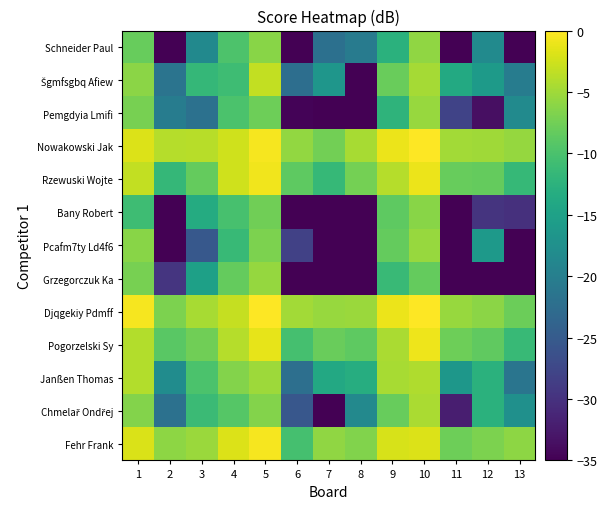

List the series in order of their peak value, lowest first.

Bany Robert, Schneider Paul, Grzegorczuk Ka, Pcafm7ty Ld4f6, Pemgdyia Lmifi, Chmelař Ondřej, Janßen Thomas, Šgmfsgbq Afiew, Pogorzelski Sy, Rzewuski Wojte, Fehr Frank, Djqgekiy Pdmff, Nowakowski Jak